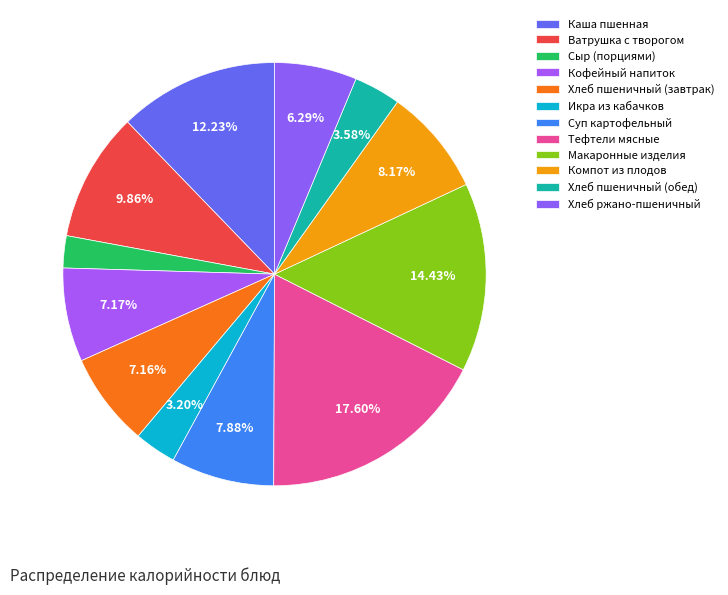

What percentage is the Макаронные изделия slice, to the nearest percent?

14%